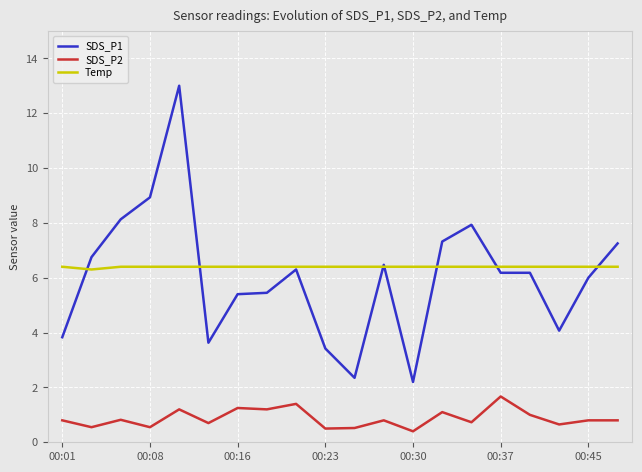

True or false: SDS_P1 and SDS_P2 intersect in this chart.

False